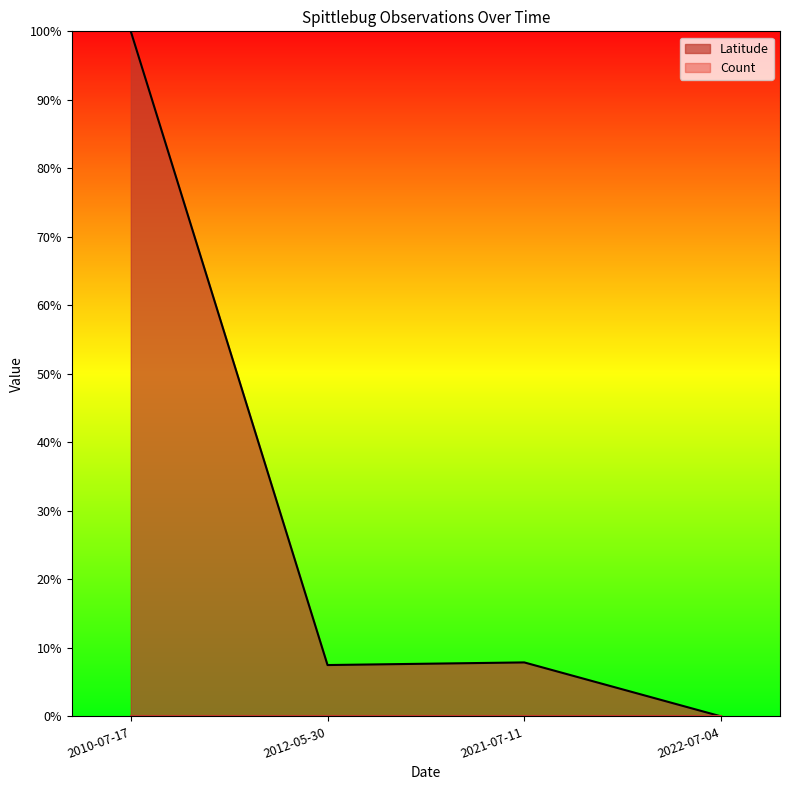

Where is the first local minimum?

2012-05-30